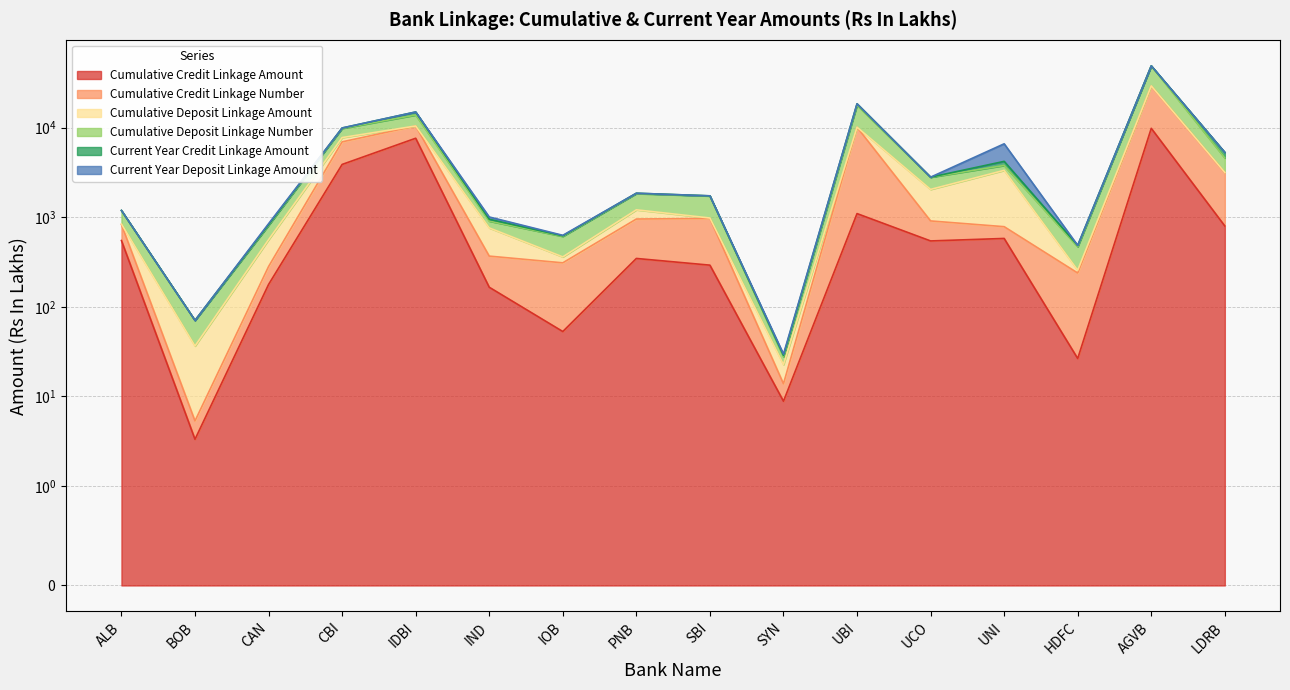

Does the chart have visible grid lines?

Yes